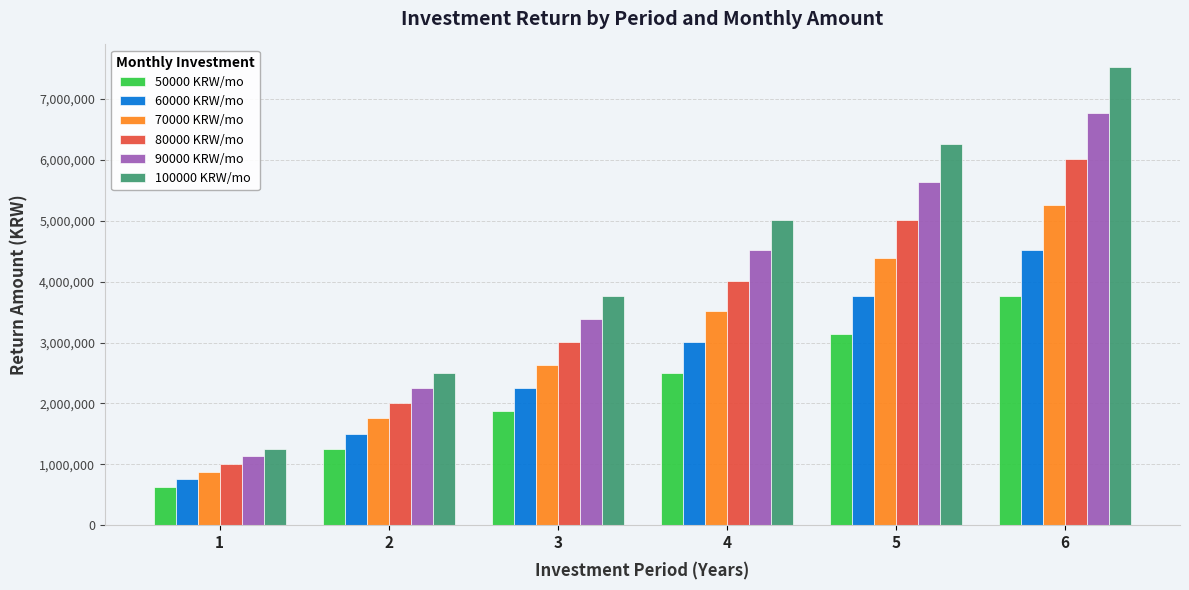

What is the average value of the 80000 KRW/mo series?

3510360